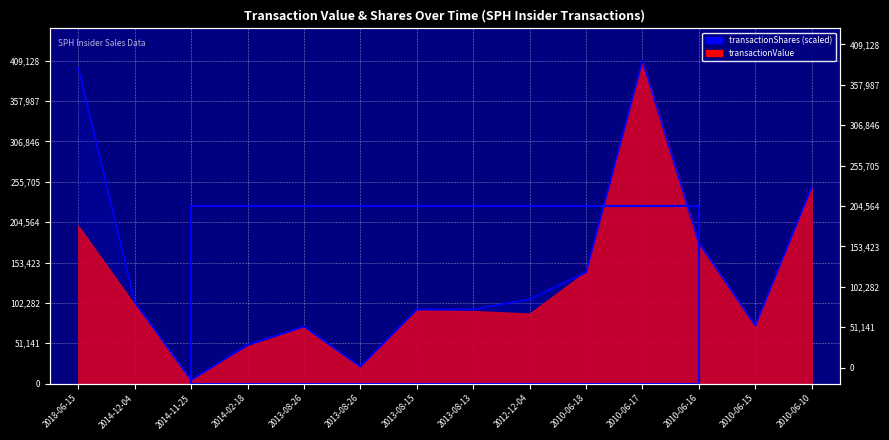

Which category has the highest value across all series?

2010-06-17